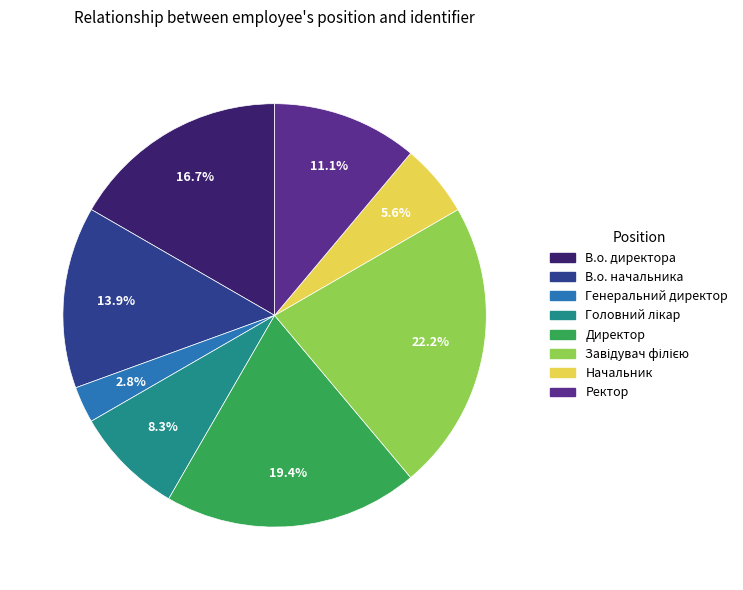

To the nearest percent, what is the combined percentage of Генеральний директор and Ректор?

14%